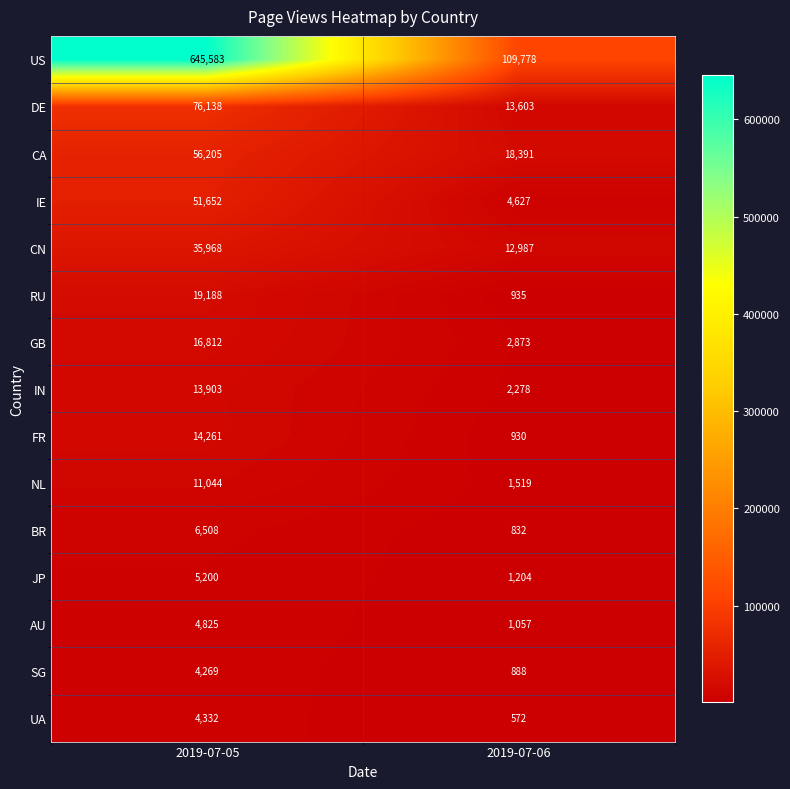

Is it true that CN equals 21053 at 2019-07-06?

False